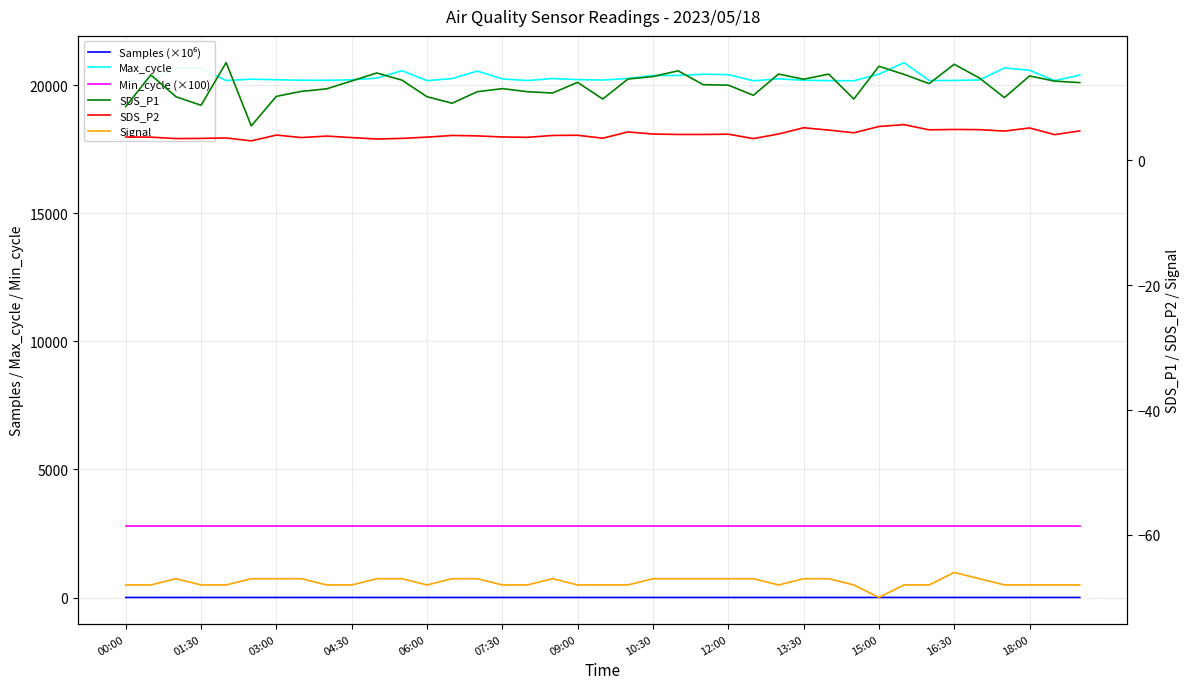

The Max_cycle series shows 20254.0 at 13. True or false?

True